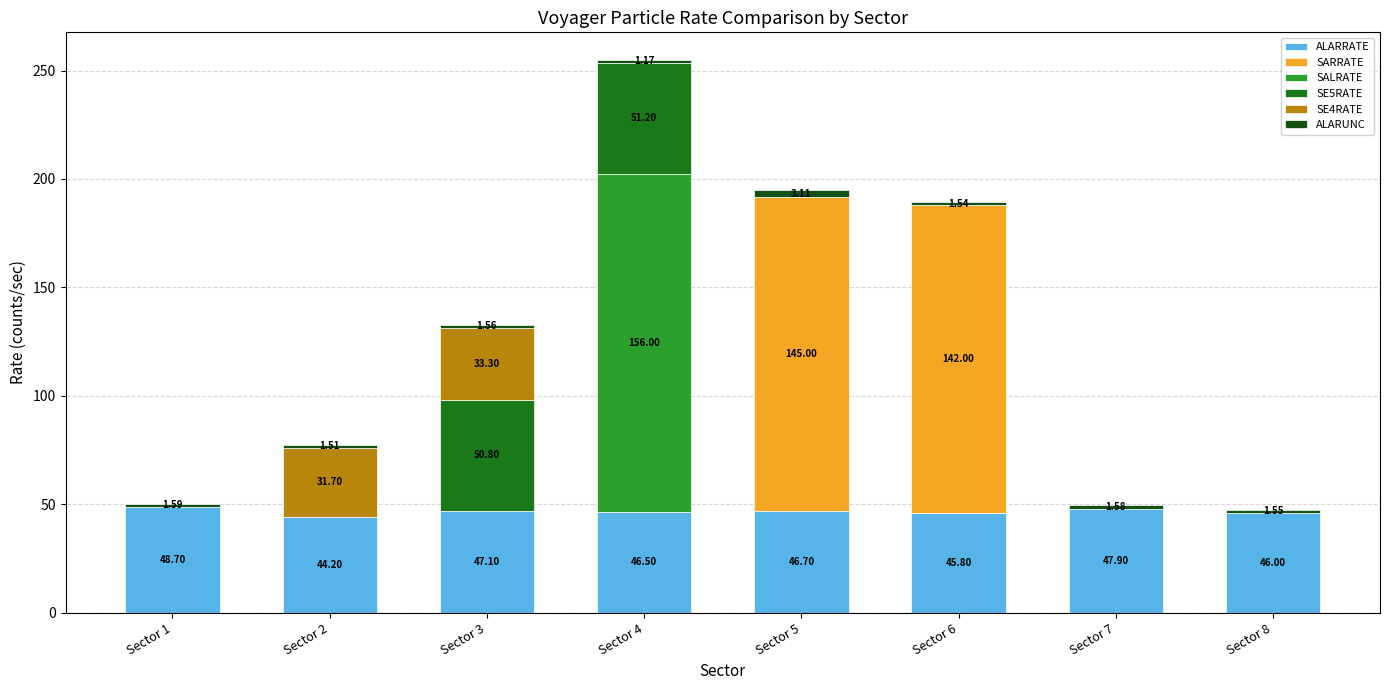

At which category is the sum across all series the highest?

Sector 4